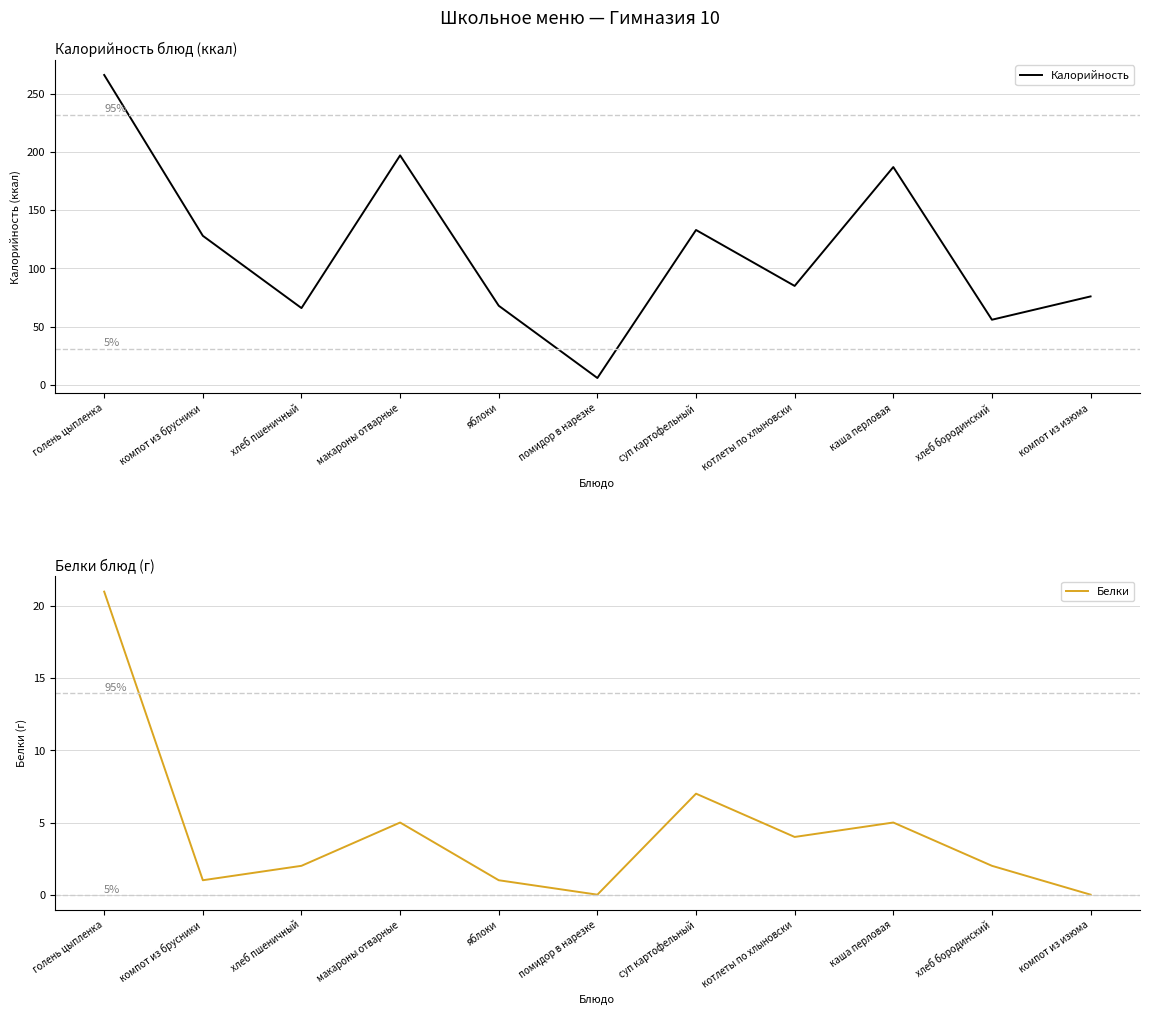

Which series has the largest range (max minus min)?

Калорийность